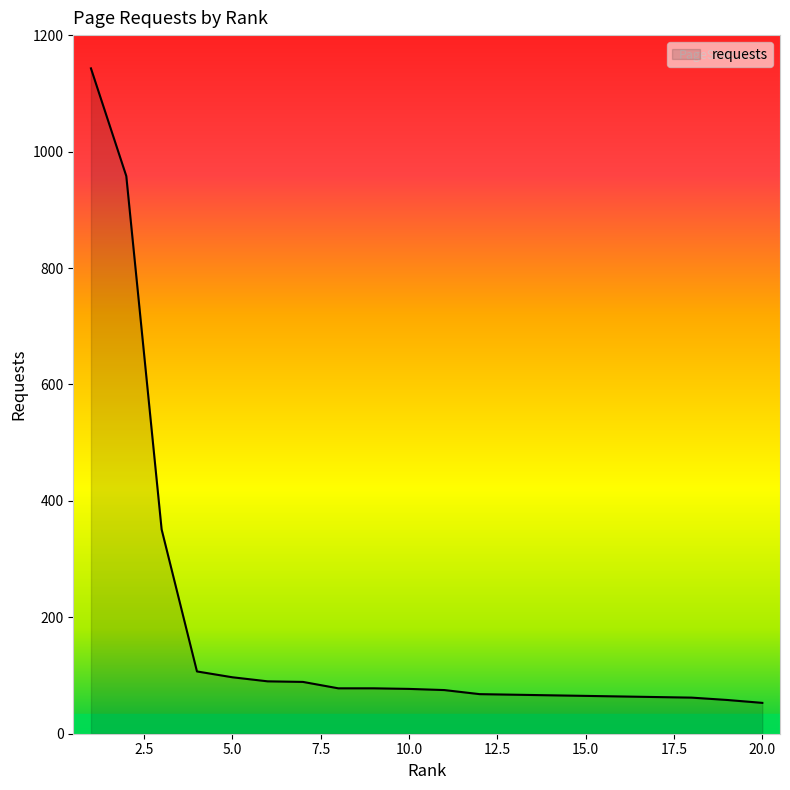

What is the minimum value shown in the chart?

53